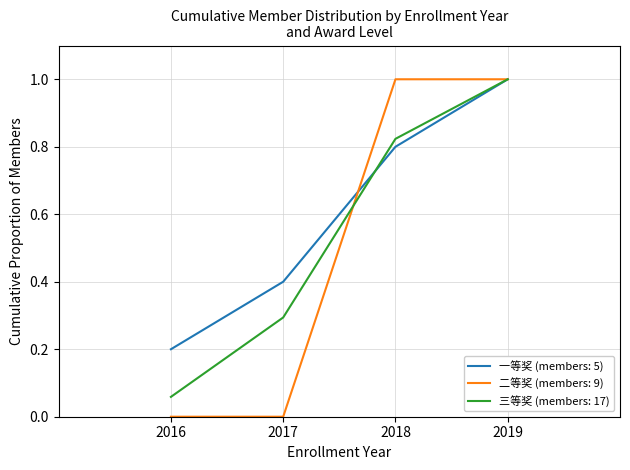

Which series changed the most between 2017 and 2018?

二等奖 (members: 9)